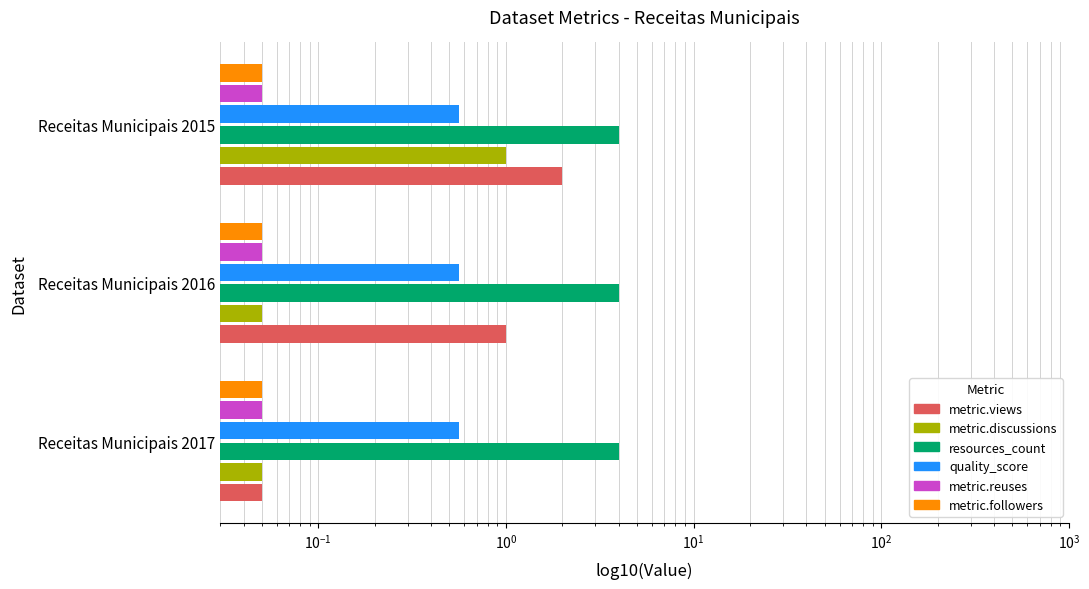

Are the bars grouped side by side (vs. stacked)?

Yes